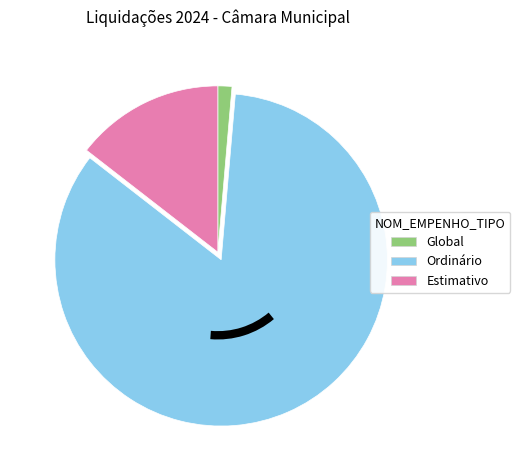

Does any single category account for the majority?

Yes